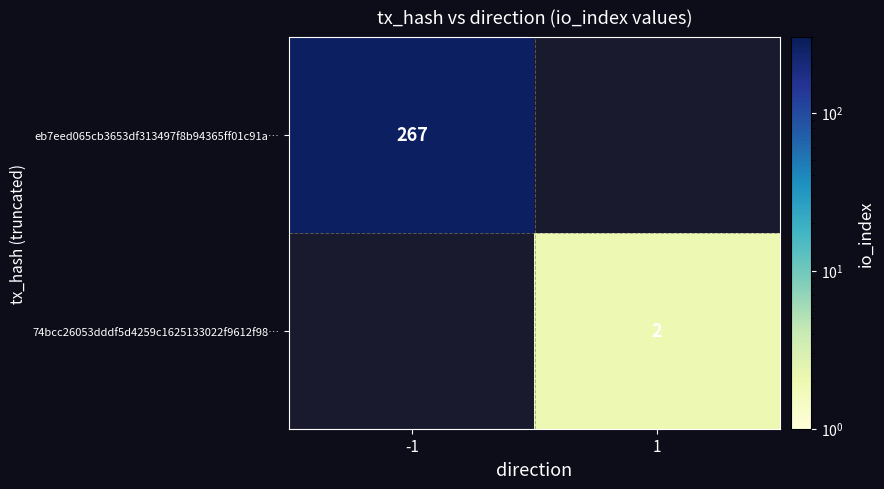

Is it true that 74bcc26053dddf5d4259c1625133022f9612f98… equals 2 at 1?

True